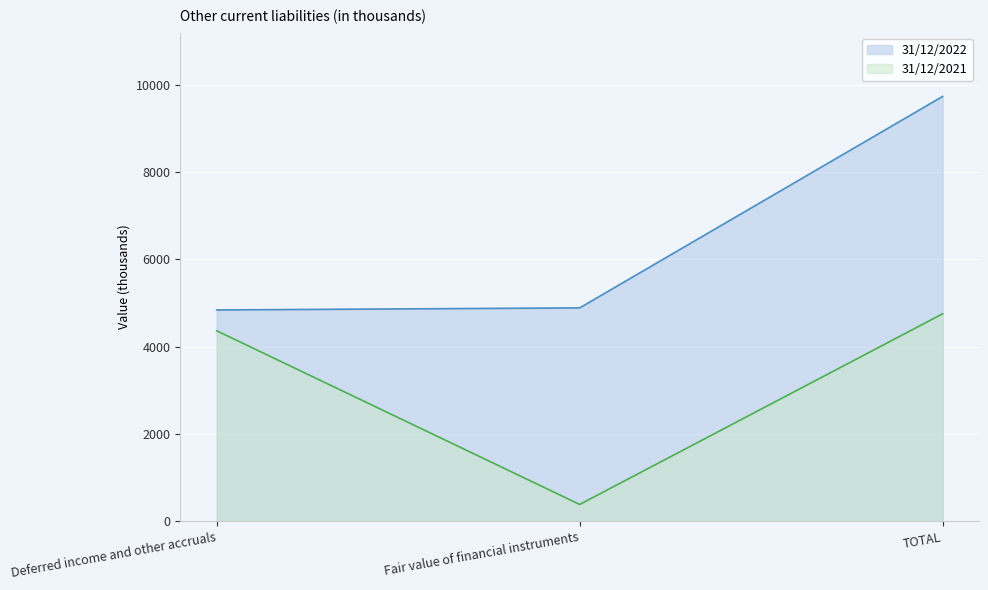

Rank the series at TOTAL from highest to lowest value.

31/12/2022, 31/12/2021